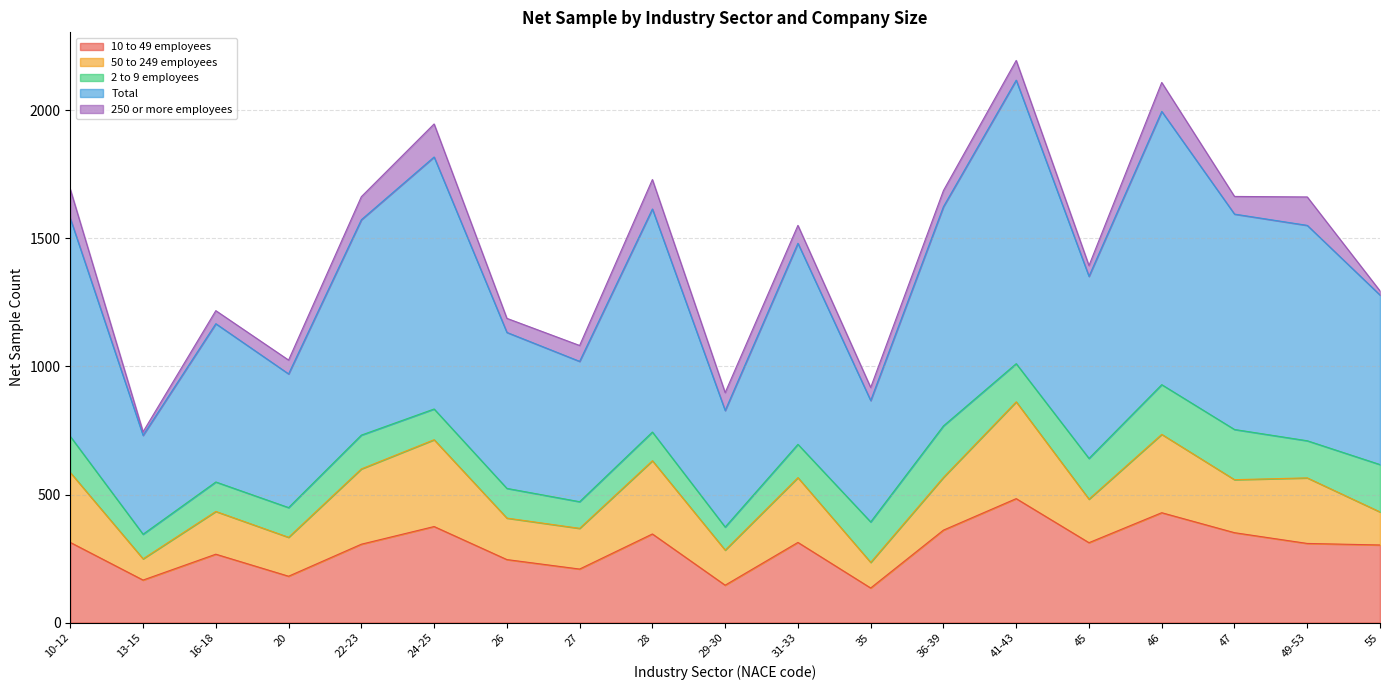

What is the difference between the second highest and minimum values in the Total series?

681